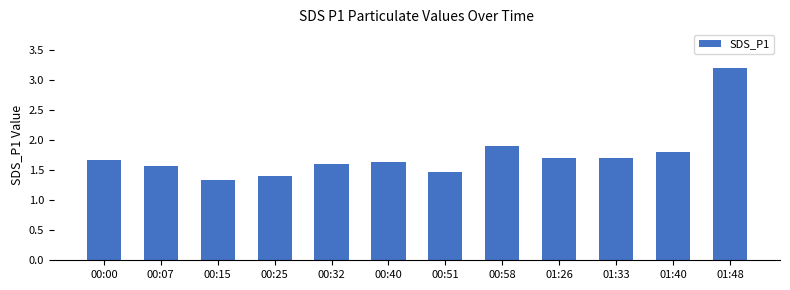

What is the average value?

1.7